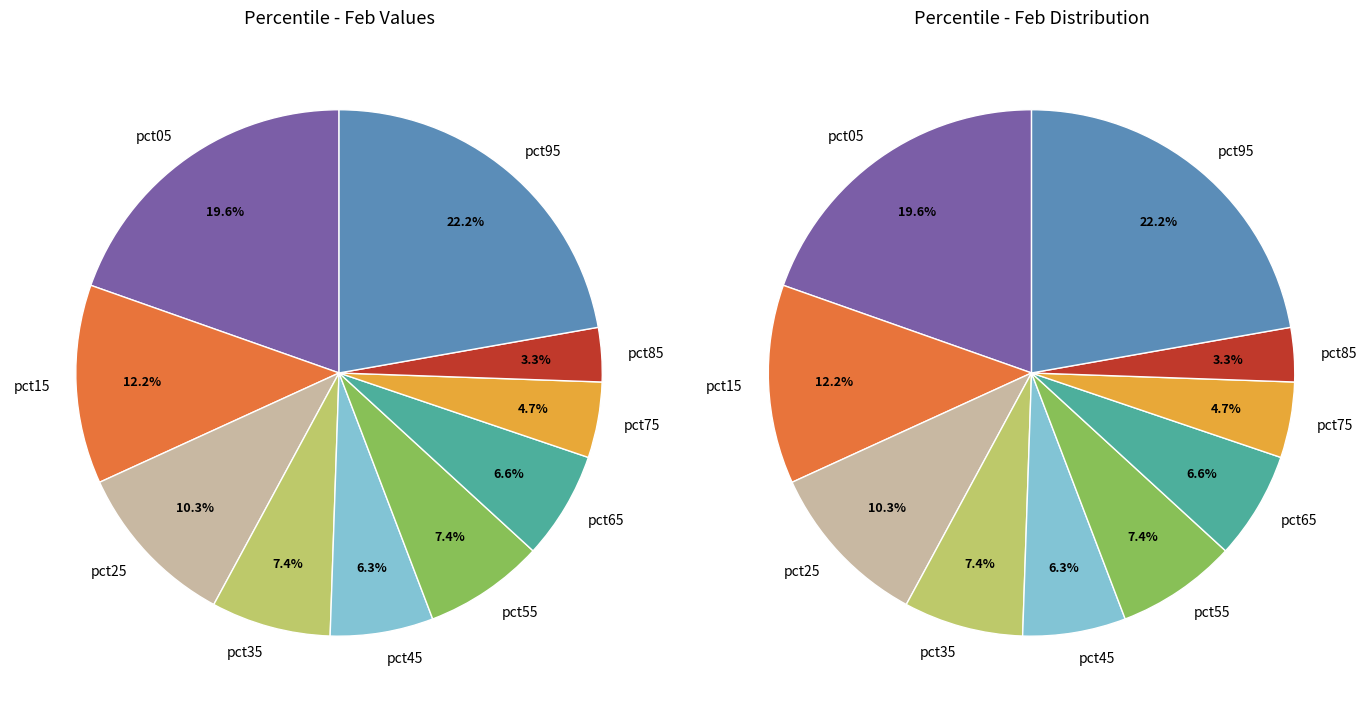

To the nearest percent, what portion does pct85 represent?

3%